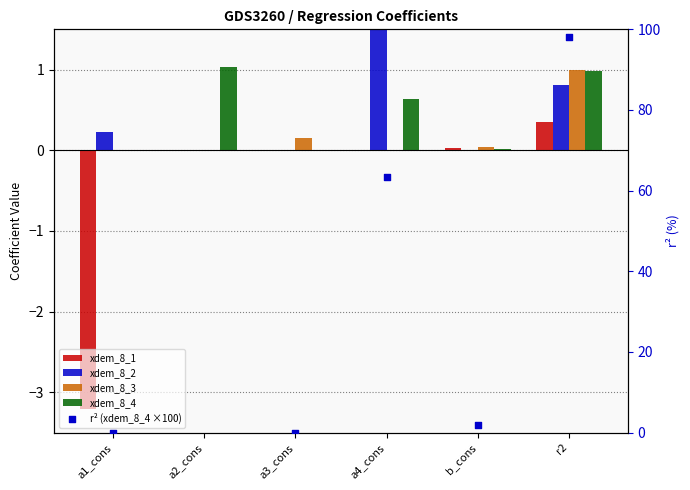

Which series has the largest total across all categories?

r² (xdem_8_4 ×100)